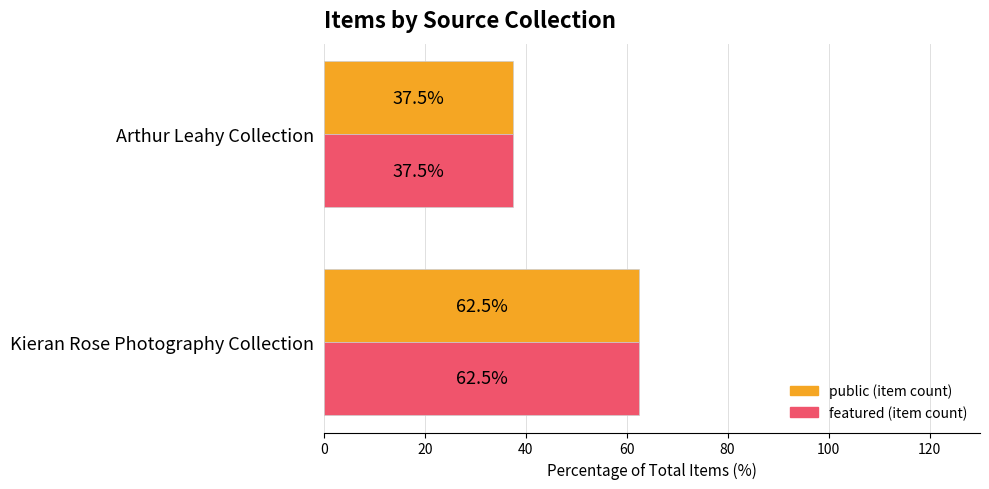

At which category is the sum across all series the highest?

Kieran Rose Photography Collection